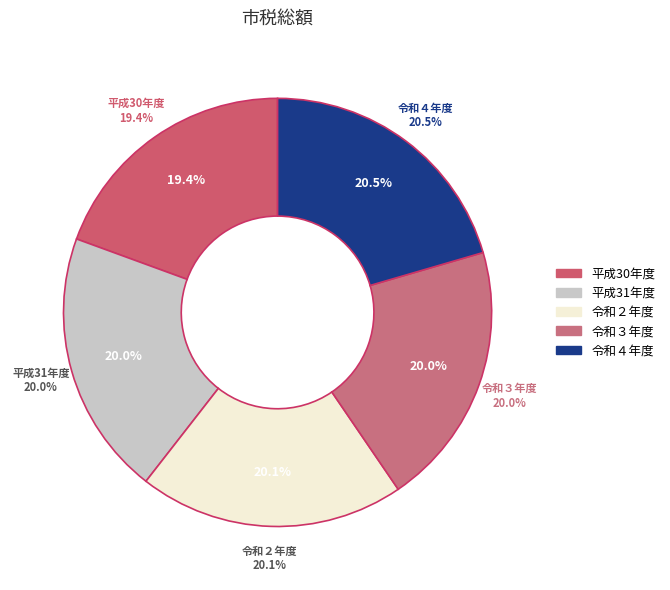

What percentage is the 令和４年度 slice, to the nearest percent?

20%